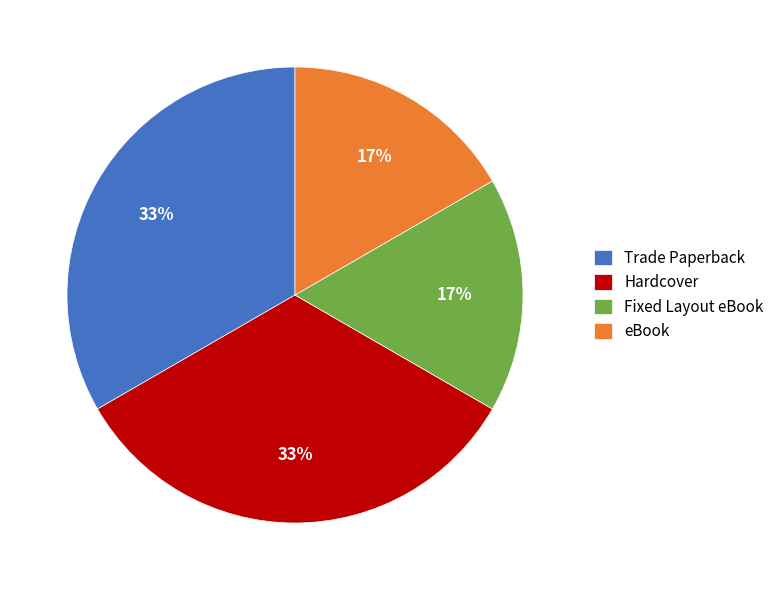

Is the sum of eBook and Fixed Layout eBook greater than half?

No